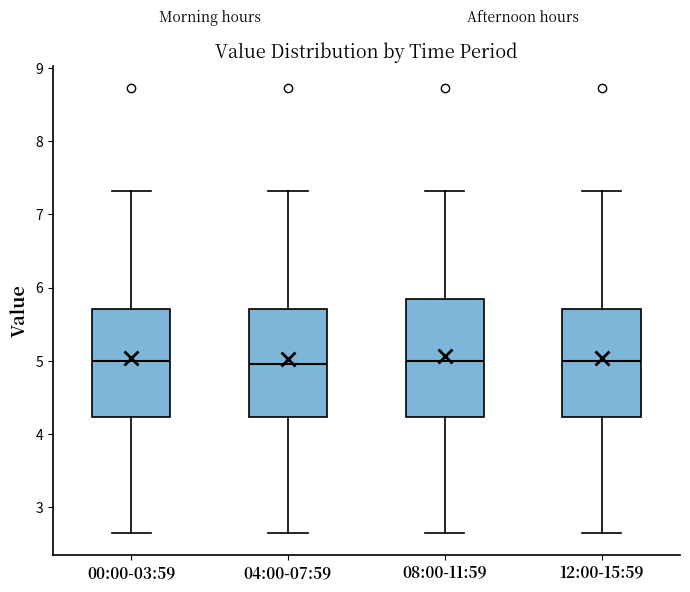

Reading left to right, transcribe this box plot: for each box, give where its median line is, the range the box spans, and where its two whiskers end, as read against the y-axis. The values are not printed on the chart, so give them approximately, as read against the axis.

00:00-03:59: median 5.0, box 4.2 to 5.7, whiskers 2.7 to 7.3
04:00-07:59: median 5.0, box 4.2 to 5.7, whiskers 2.7 to 7.3
08:00-11:59: median 5.0, box 4.2 to 5.8, whiskers 2.7 to 7.3
12:00-15:59: median 5.0, box 4.2 to 5.7, whiskers 2.7 to 7.3